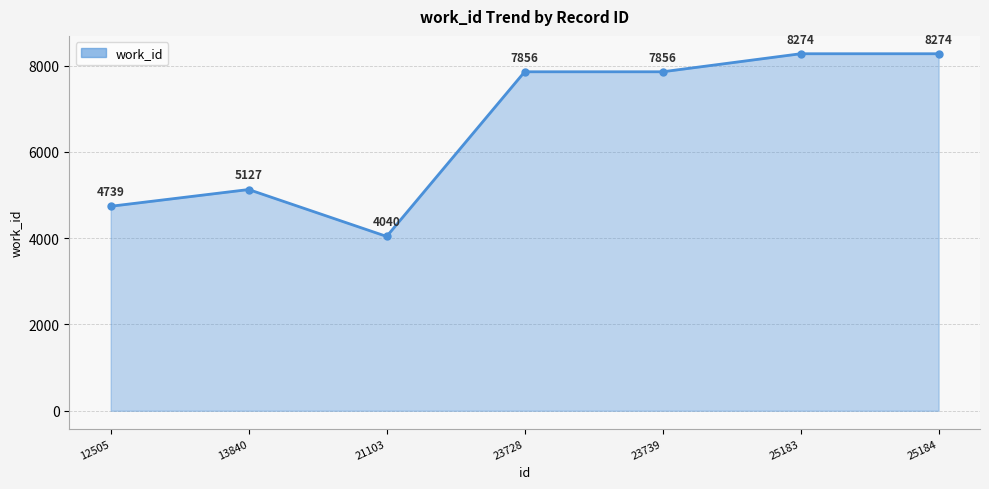

The value at 23728 is 5046. True or false?

False